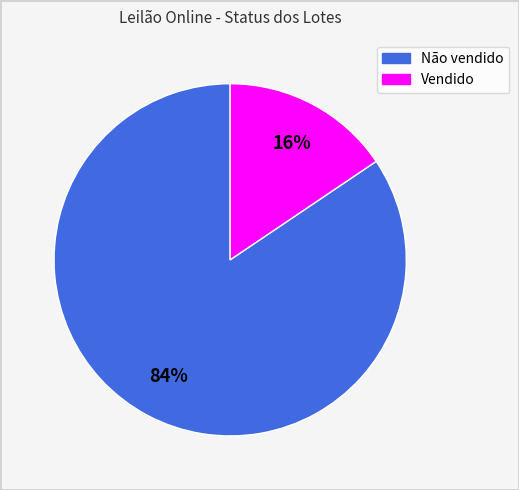

To the nearest percent, what percentage of the pie is Vendido?

16%